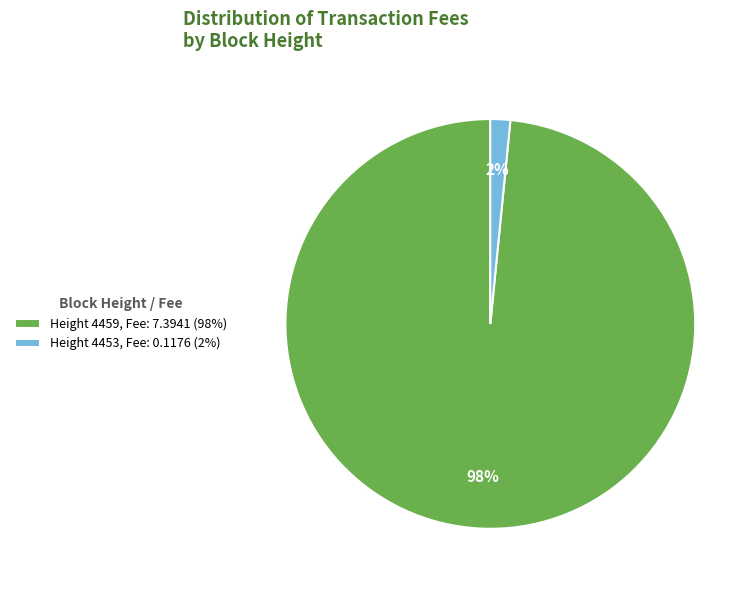

Count the number of slices in the pie.

2